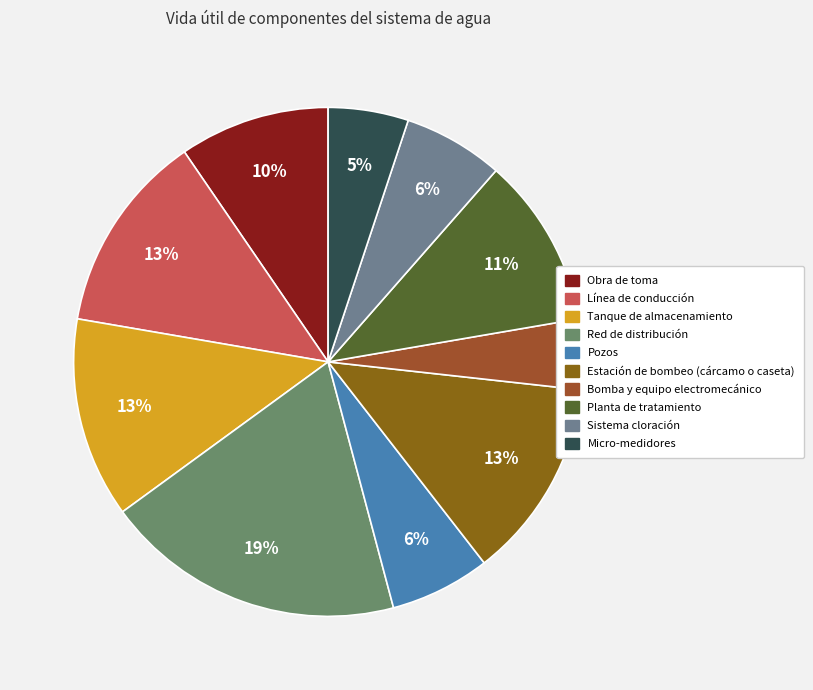

Does Micro-medidores represent more than half of the total?

No